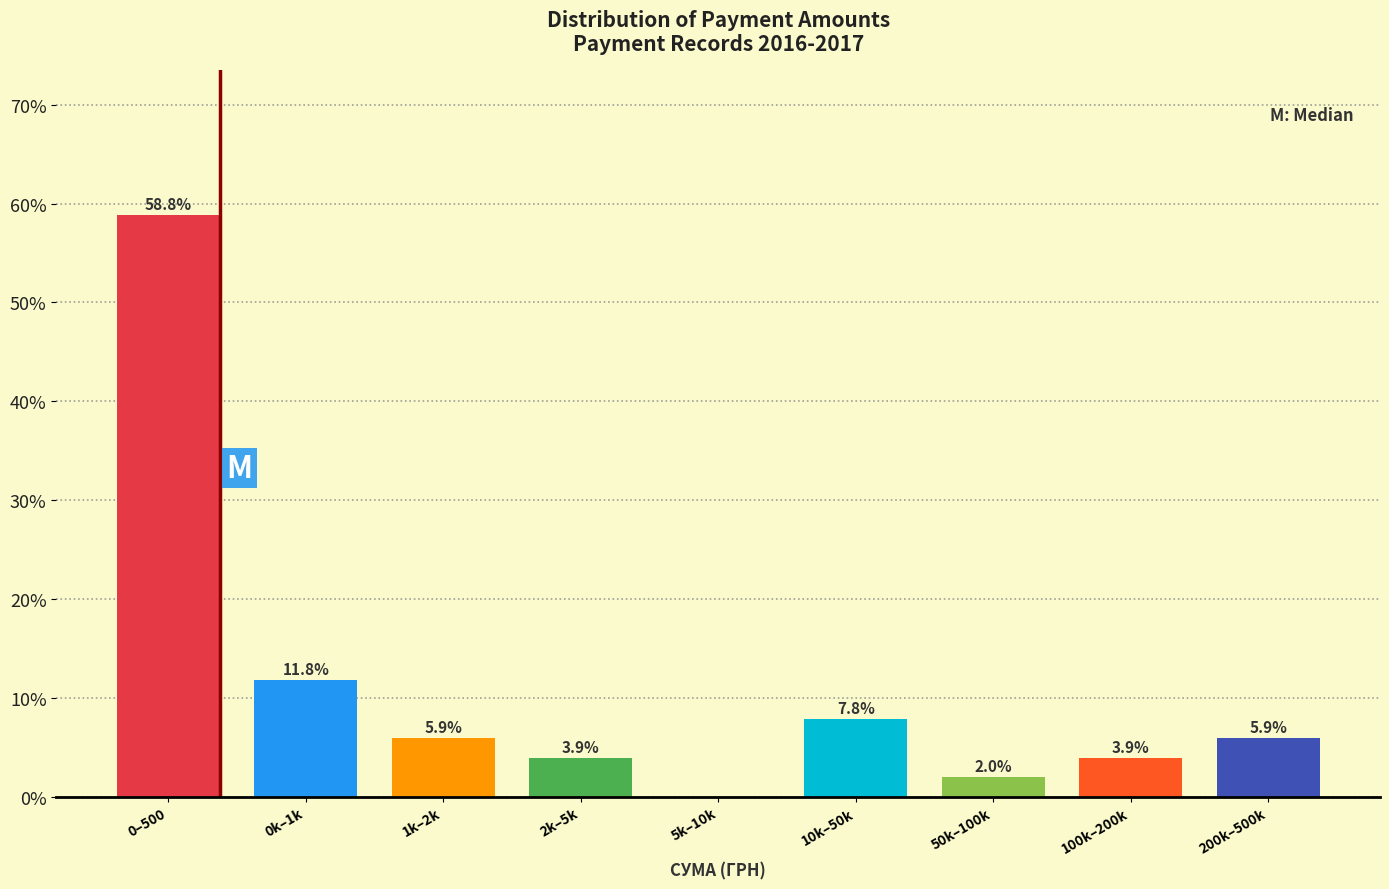

Reading left to right, what are all the values shown in this chart?

0–500=58.8	0k–1k=11.8	1k–2k=5.9	2k–5k=3.9	5k–10k=0.0	10k–50k=7.8	50k–100k=2.0	100k–200k=3.9	200k–500k=5.9